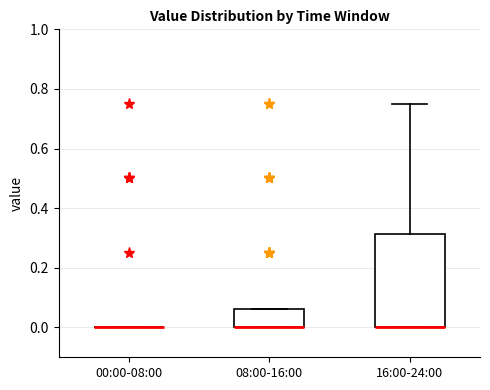

Reading left to right, read every box against the y-axis: the position of its median line, the range the box covers, and the ends of its whiskers. The values are not printed on the chart, so give them approximately, as read against the axis.

00:00-08:00: box collapsed to a line at 0.00, whiskers 0.00 to 0.00
08:00-16:00: median 0.00 (drawn on the box's lower edge), box 0.00 to 0.06, whiskers 0.00 to 0.06
16:00-24:00: median 0.00 (drawn on the box's lower edge), box 0.00 to 0.32, whiskers 0.00 to 0.76